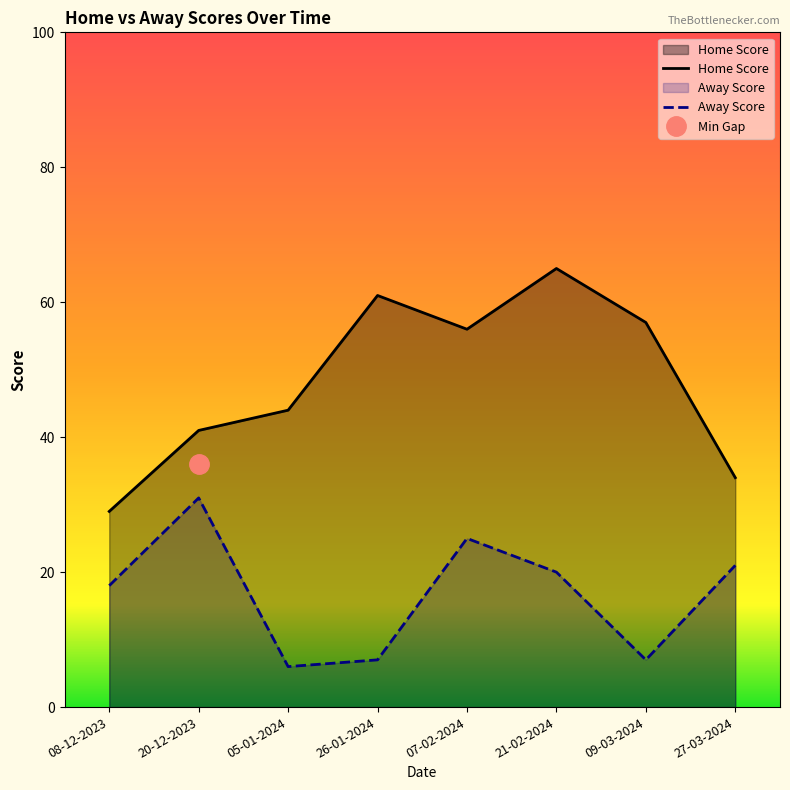

Where does the Away Score series first go above 20?

20-12-2023